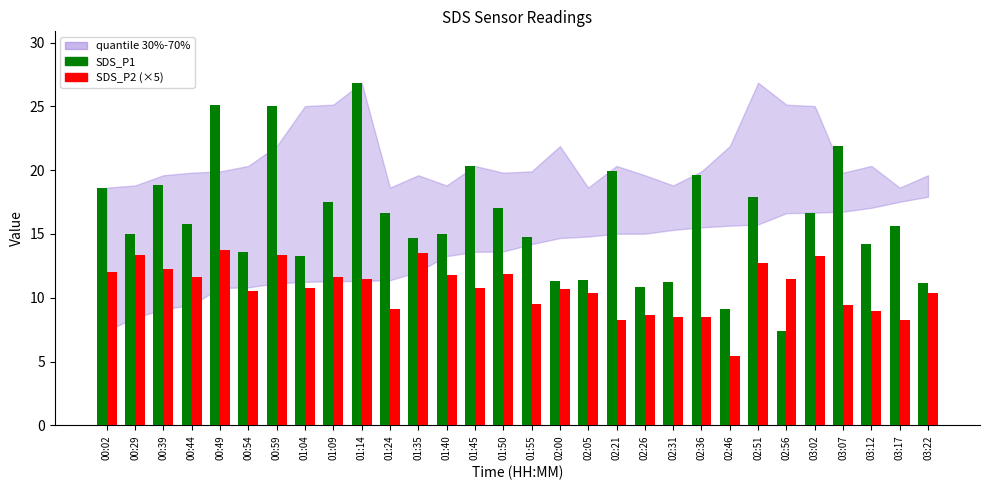

What is the difference between the highest and lowest values at 00:59?

11.7